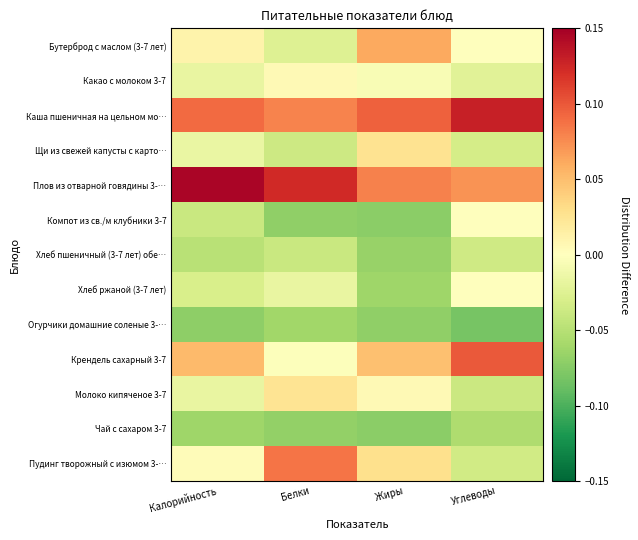

At which category does the chart reach its peak across all series?

Калорийность